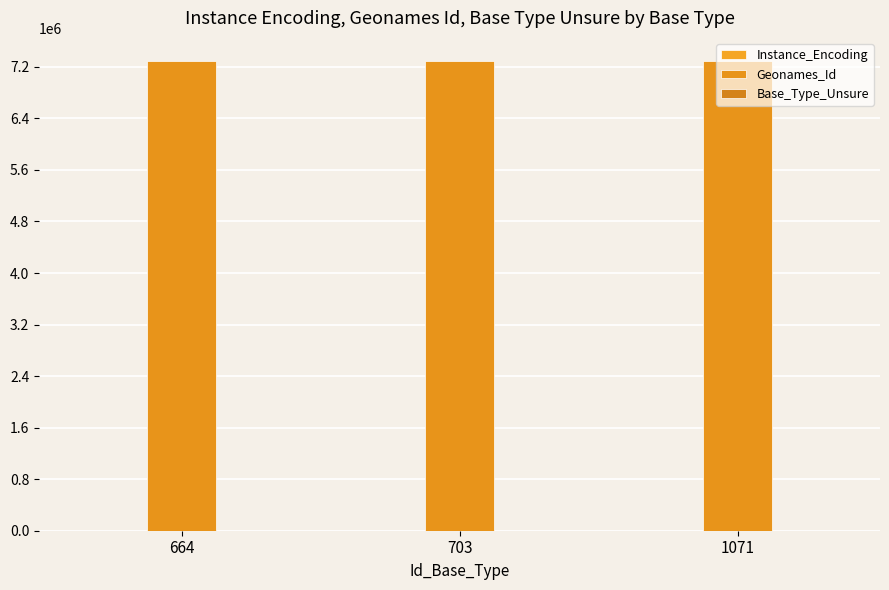

Reading right to left, list all the values displayed in this chart.

Instance_Encoding: 1071=2	703=2	664=2
Geonames_Id: 1071=7285659	703=7285659	664=7285659
Base_Type_Unsure: 1071=0	703=0	664=0